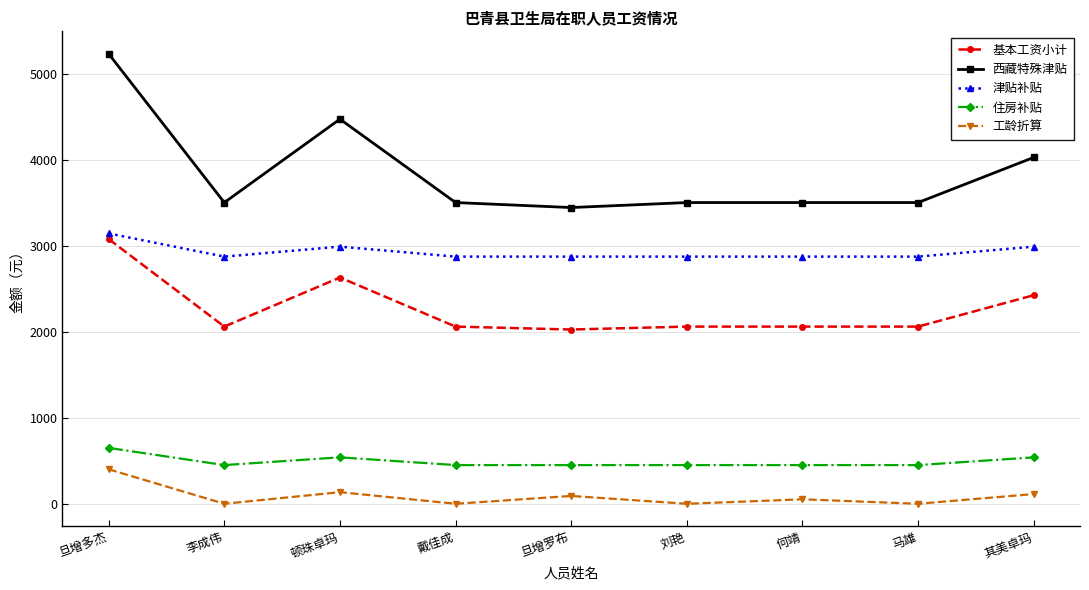

Is it true that 工龄折算 equals 245.3 at 戴佳成?

False